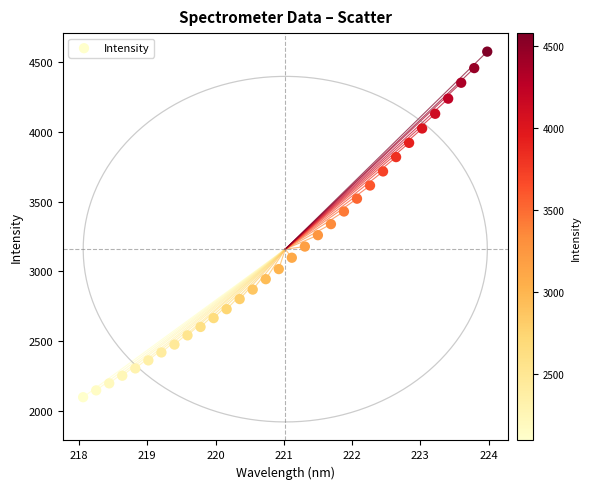

What is the range of Y values (max minus min)?

2480.9